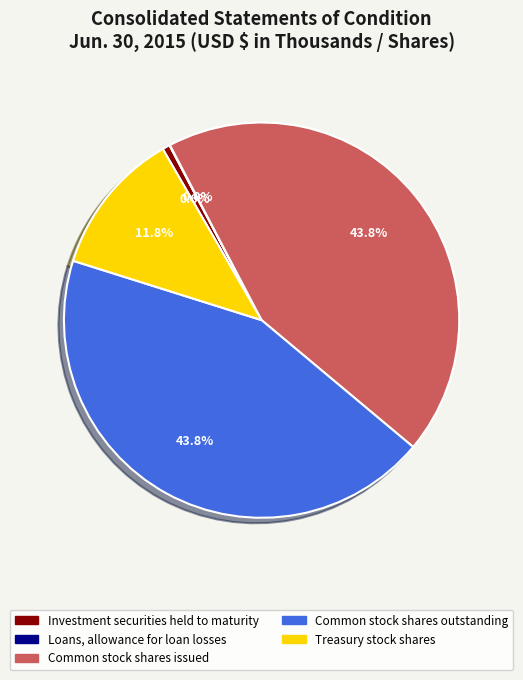

Is there any slice that represents more than half of the pie?

No